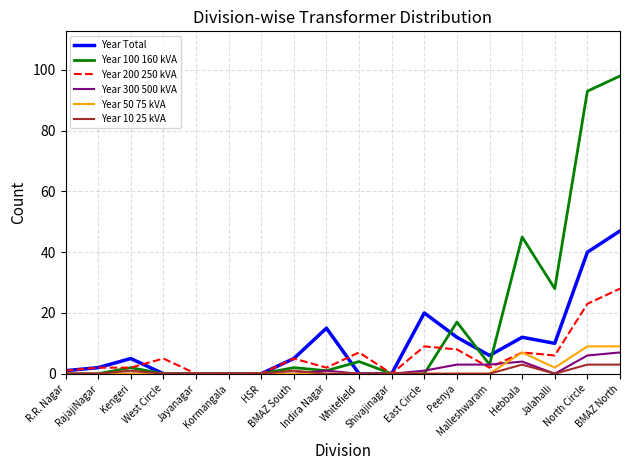

Which series has the largest total across all categories?

Year 100 160 kVA